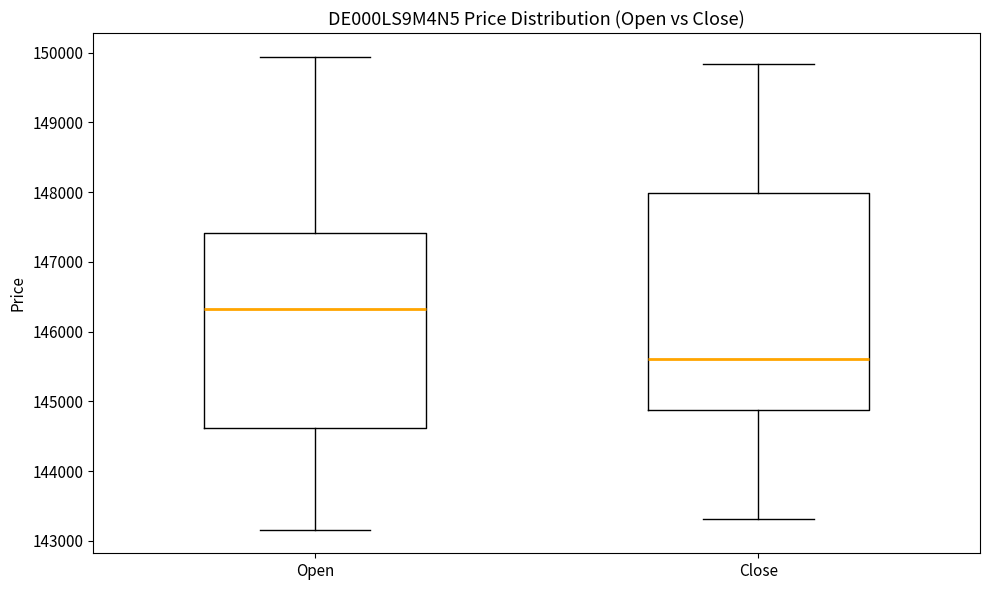

Which box's median line is the highest?

Open